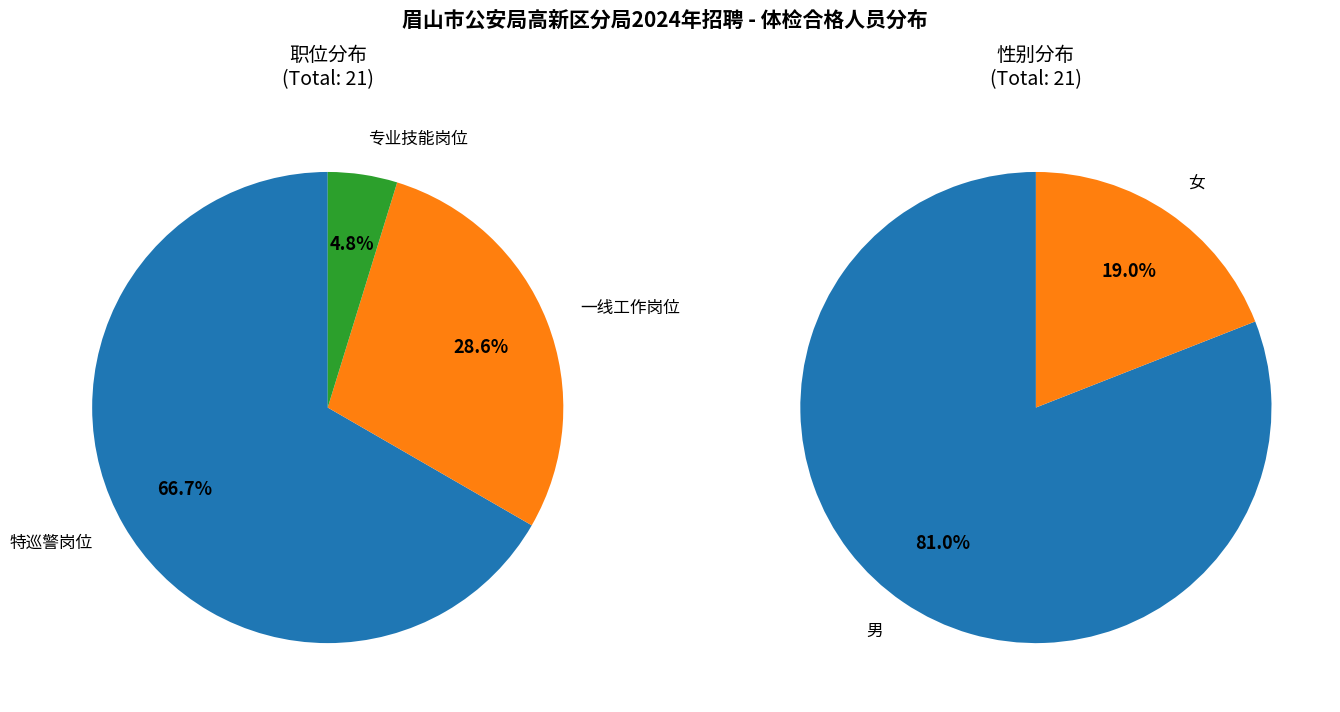

To the nearest percent, what is the combined percentage of 专业技能岗位 and 一线工作岗位?

33%